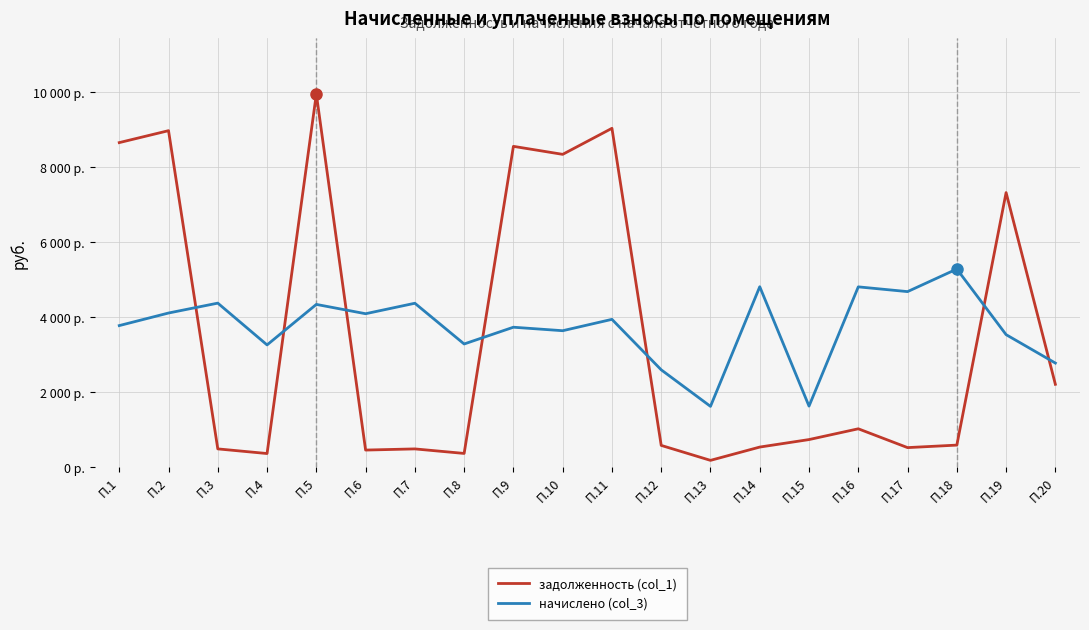

Reading left to right, transcribe all the data shown in this chart.

задолженность (col_1): П.1=8657.4	П.2=8976.1	П.3=486.1	П.4=362.2	П.5=9953.2	П.6=454.7	П.7=485.8	П.8=365.0	П.9=8557.8	П.10=8344.2	П.11=9039.0	П.12=579.1	П.13=180.1	П.14=534.8	П.15=734.8	П.16=1022.5	П.17=520.3	П.18=587.2	П.19=7324.2	П.20=2209.2
начислено (col_3): П.1=3775.7	П.2=4111.0	П.3=4375.0	П.4=3260.2	П.5=4340.8	П.6=4092.4	П.7=4371.8	П.8=3285.1	П.9=3732.2	П.10=3639.1	П.11=3942.1	П.12=2595.8	П.13=1620.8	П.14=4812.8	П.15=1627.0	П.16=4809.1	П.17=4682.3	П.18=5284.7	П.19=3534.1	П.20=2775.9